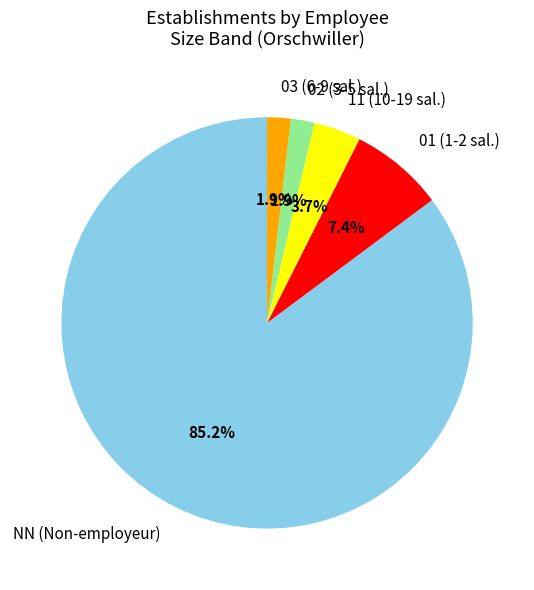

What is the largest slice in the pie chart?

NN (Non-employeur)